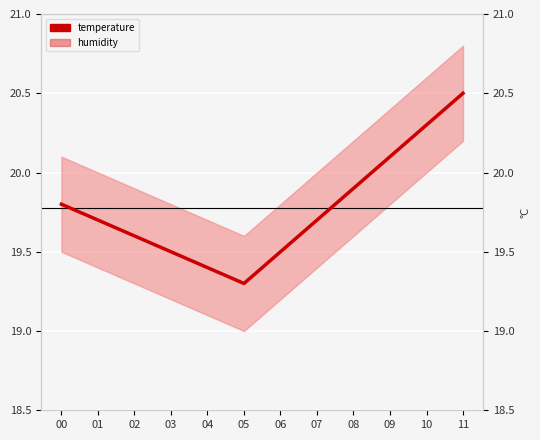

Is the value of humidity at 10 greater than the value of temperature at 03?

Yes